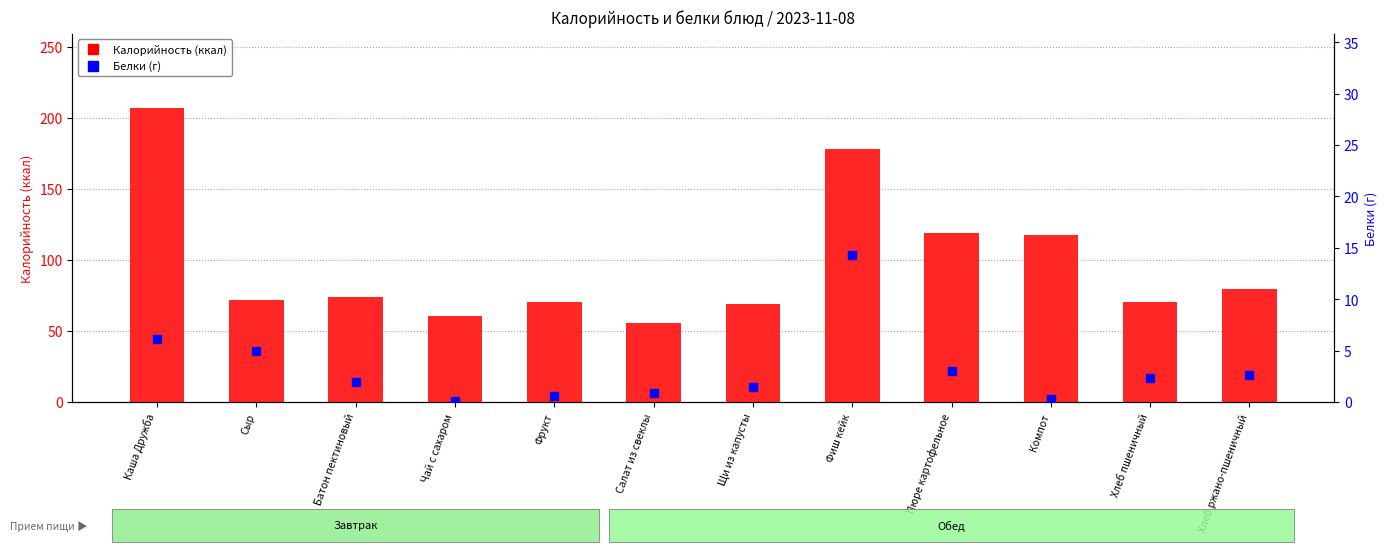

What are all the series names shown in the legend?

Калорийность (ккал), Белки (г)